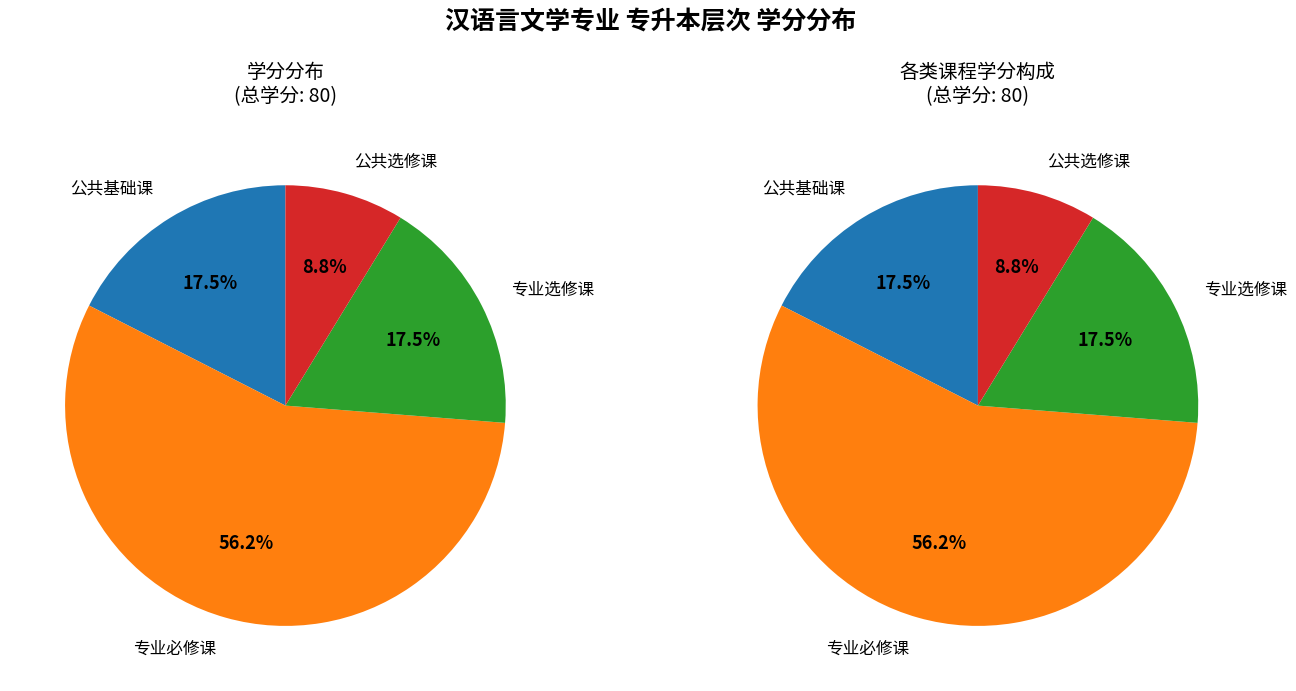

To the nearest percent, what is the difference between the 专业必修课 and 公共基础课 slice percentages?

39%